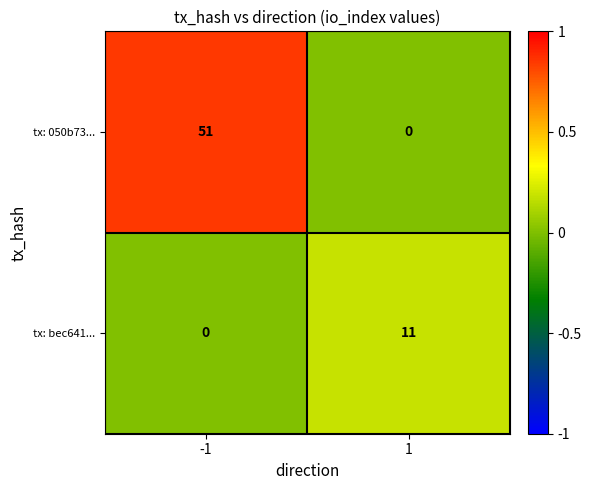

Reading right to left, transcribe all the data shown in this chart.

tx: 050b73...: 0	51
tx: bec641...: 11	0